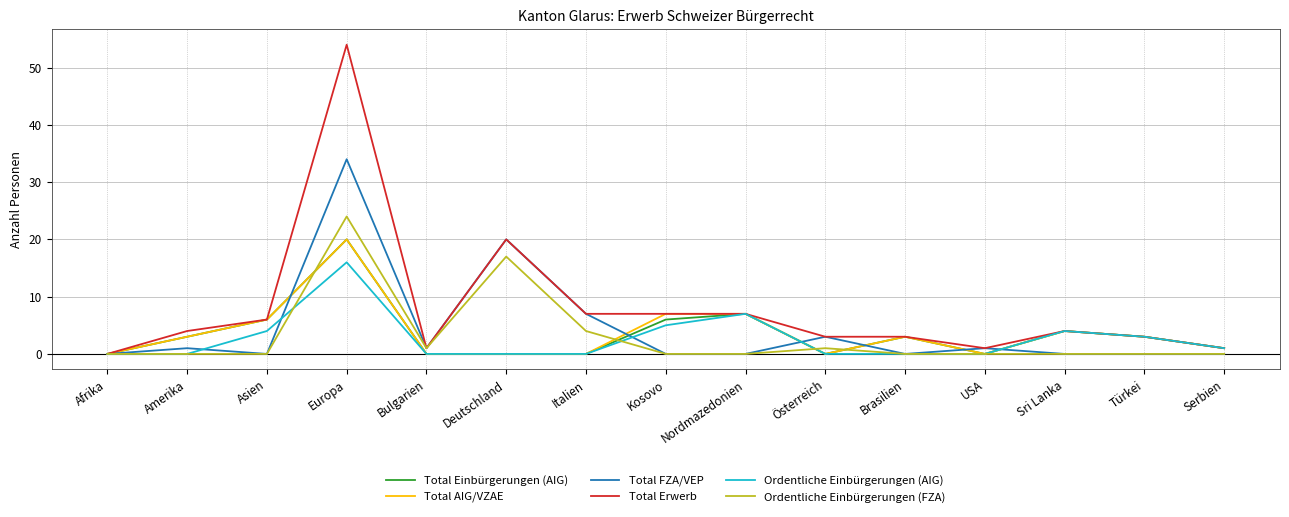

Which category has the highest value across all series?

Europa